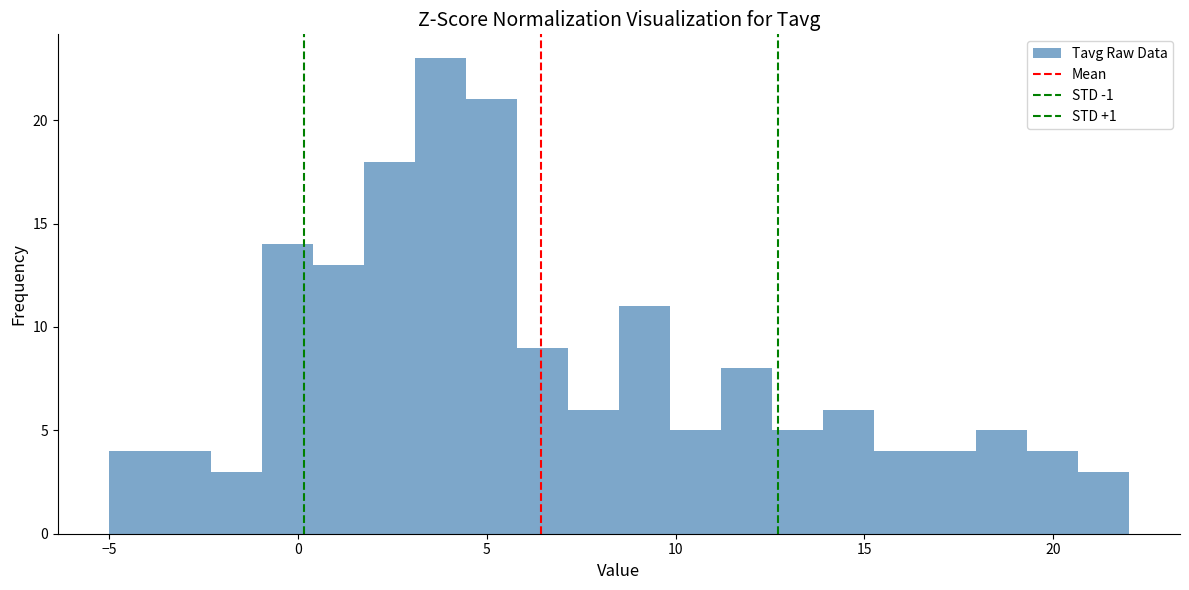

Read against the x-axis, roughly where is the centre of the tallest bar?

4.0